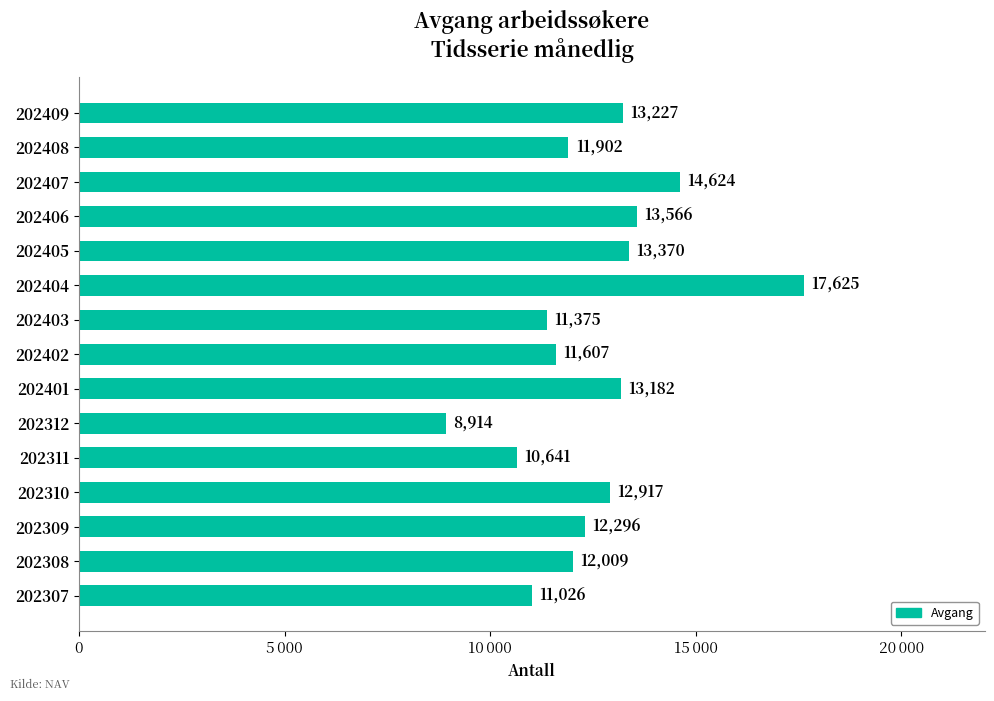

Are the bars horizontal?

Yes